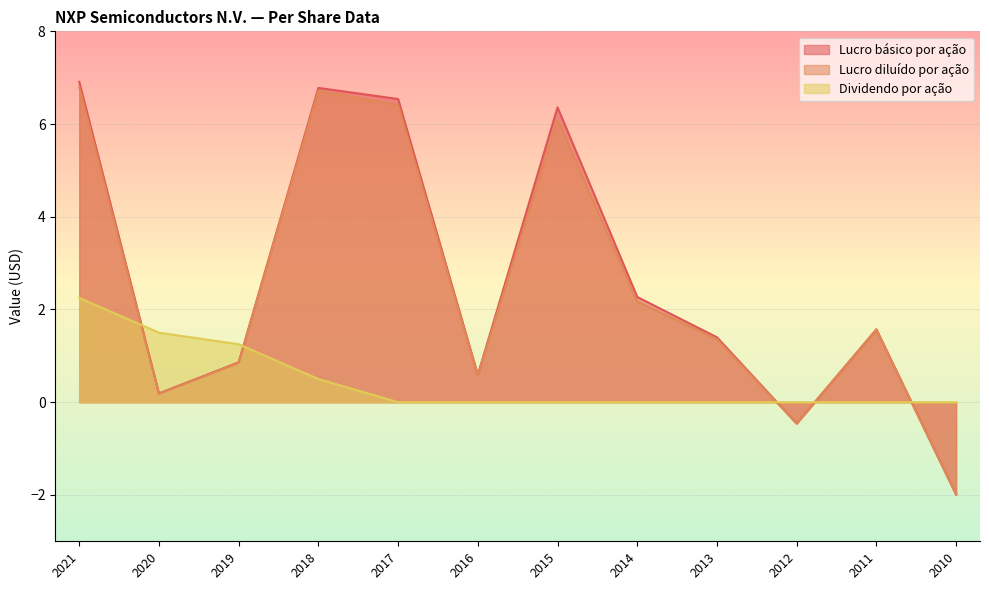

What is the value of the Lucro diluído por ação point at the 6th from the left?

0.6